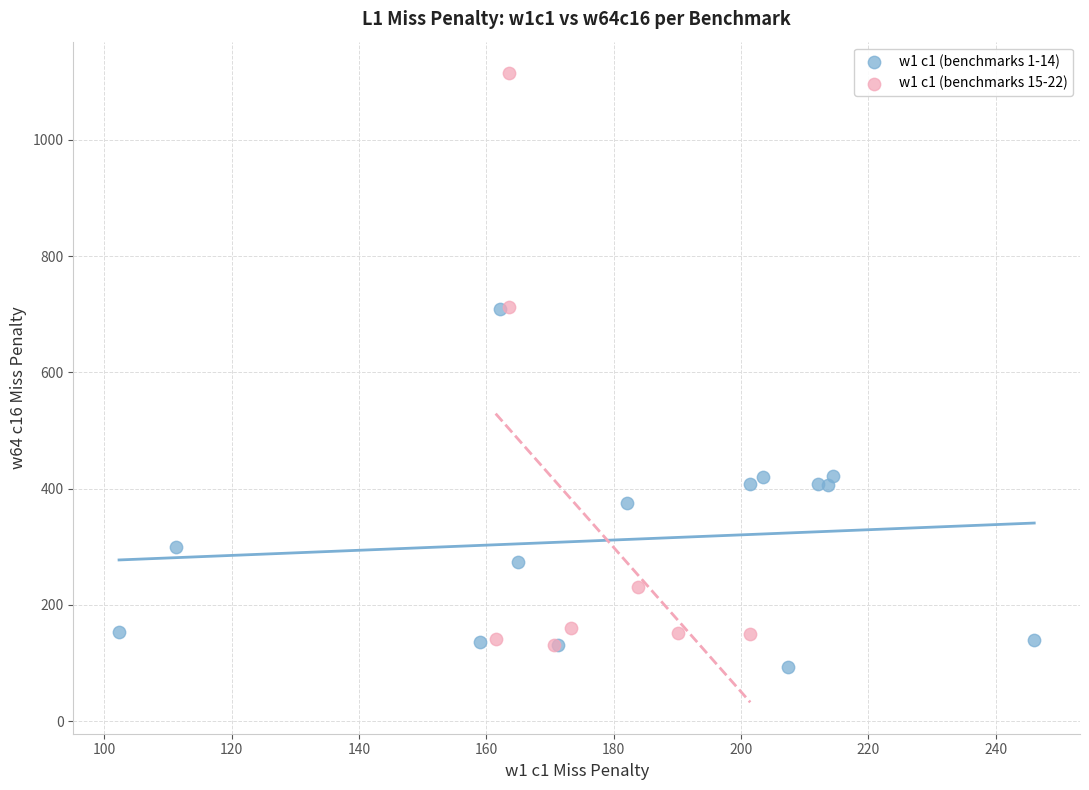

Which series contains the highest Y value?

w1 c1 (benchmarks 15-22)